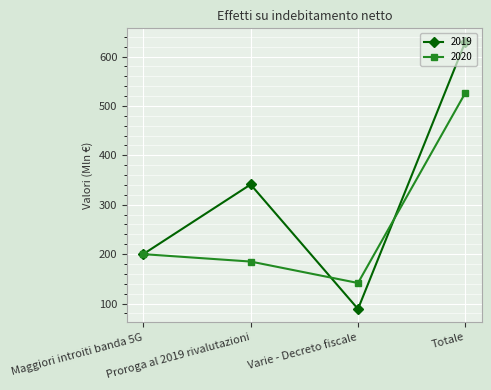

Which series changed the most between Proroga al 2019 rivalutazioni and Varie - Decreto fiscale?

2019